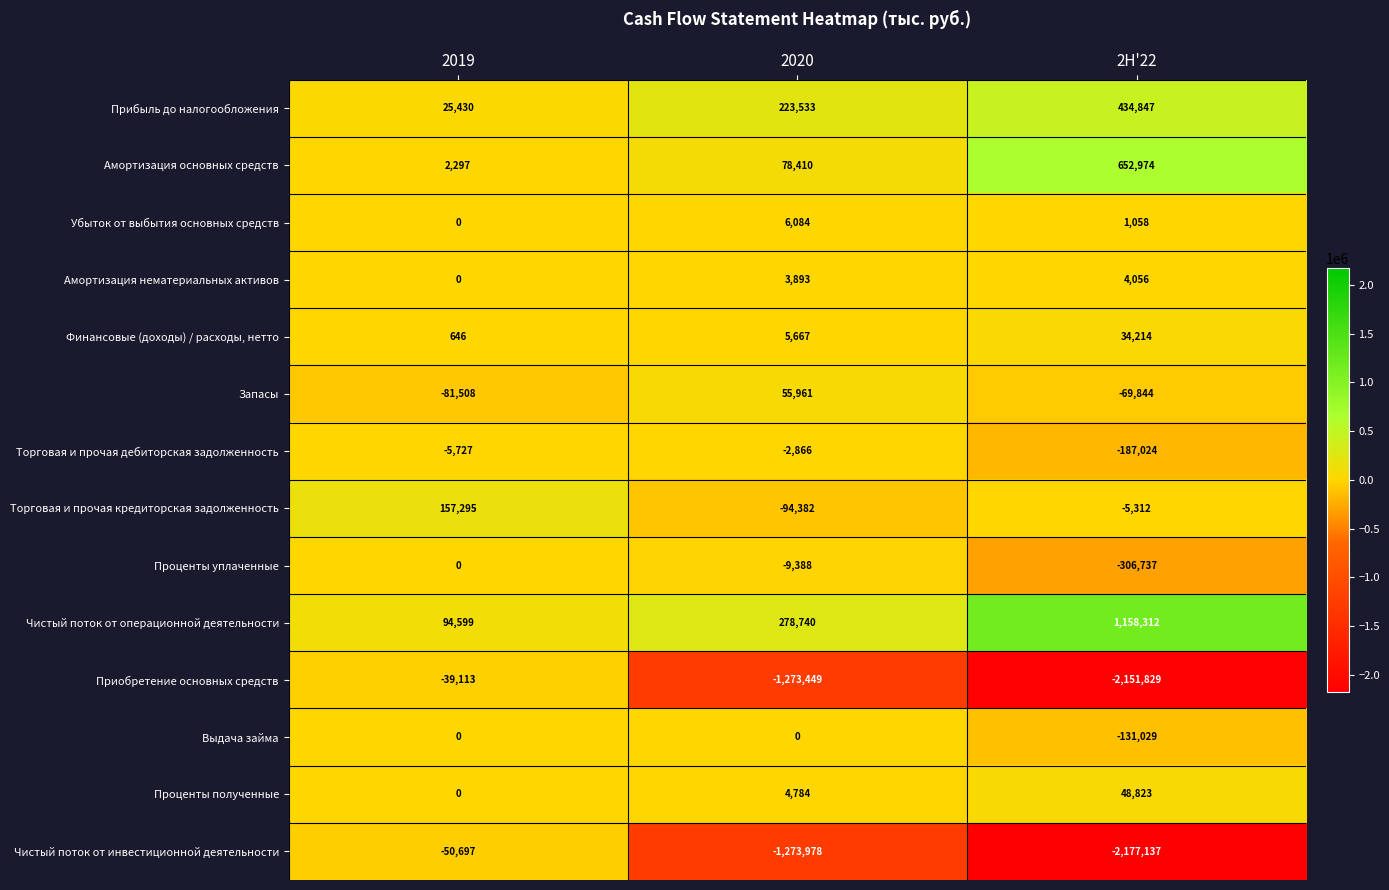

Which series has the widest spread of values?

Чистый поток от инвестиционной деятельности